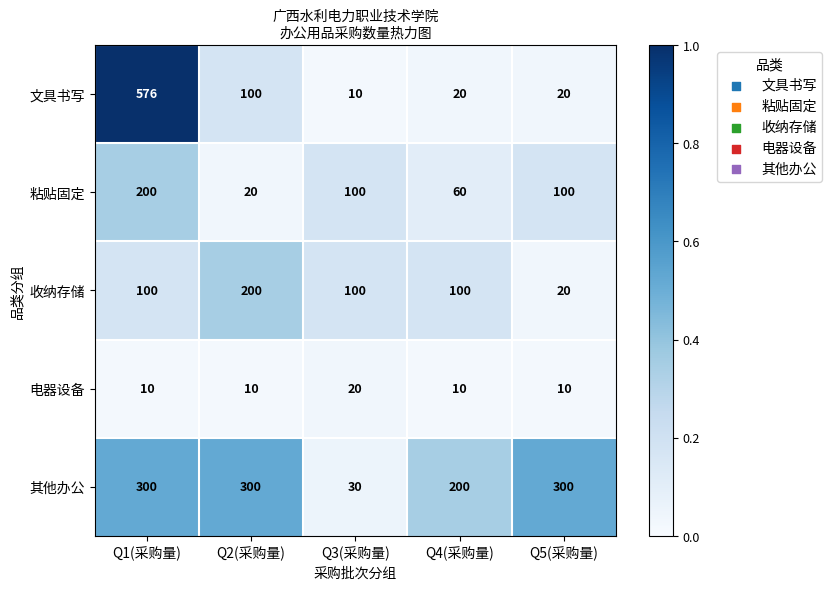

Reading right to left, list all the values displayed in this chart.

文具书写: Q5(采购量)=20	Q4(采购量)=20	Q3(采购量)=10	Q2(采购量)=100	Q1(采购量)=576
粘贴固定: Q5(采购量)=100	Q4(采购量)=60	Q3(采购量)=100	Q2(采购量)=20	Q1(采购量)=200
收纳存储: Q5(采购量)=20	Q4(采购量)=100	Q3(采购量)=100	Q2(采购量)=200	Q1(采购量)=100
电器设备: Q5(采购量)=10	Q4(采购量)=10	Q3(采购量)=20	Q2(采购量)=10	Q1(采购量)=10
其他办公: Q5(采购量)=300	Q4(采购量)=200	Q3(采购量)=30	Q2(采购量)=300	Q1(采购量)=300